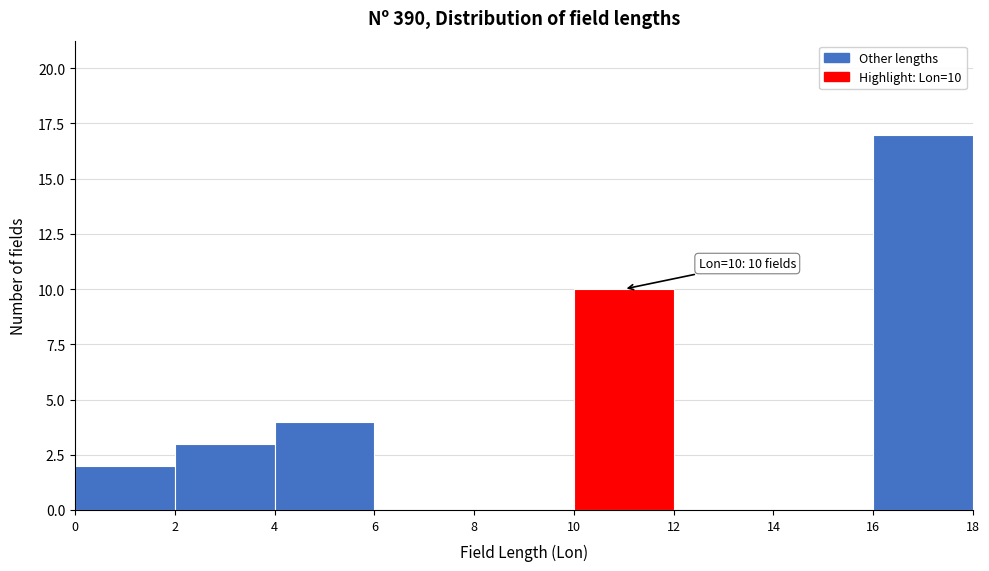

Which range on the x-axis has the tallest bar?

16 to 18